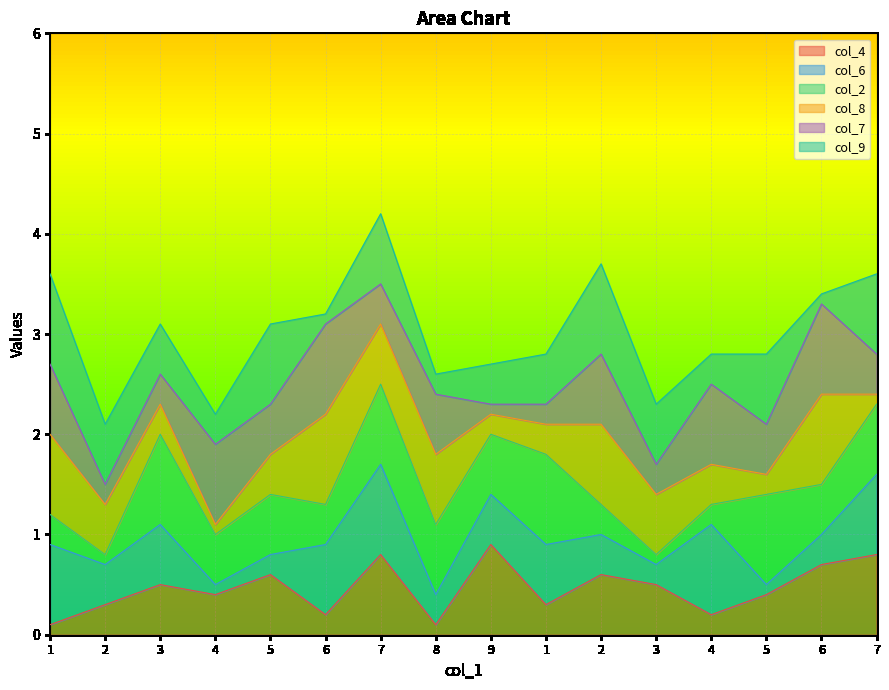

True or false: col_9 has more than 0 interior local peaks.

True